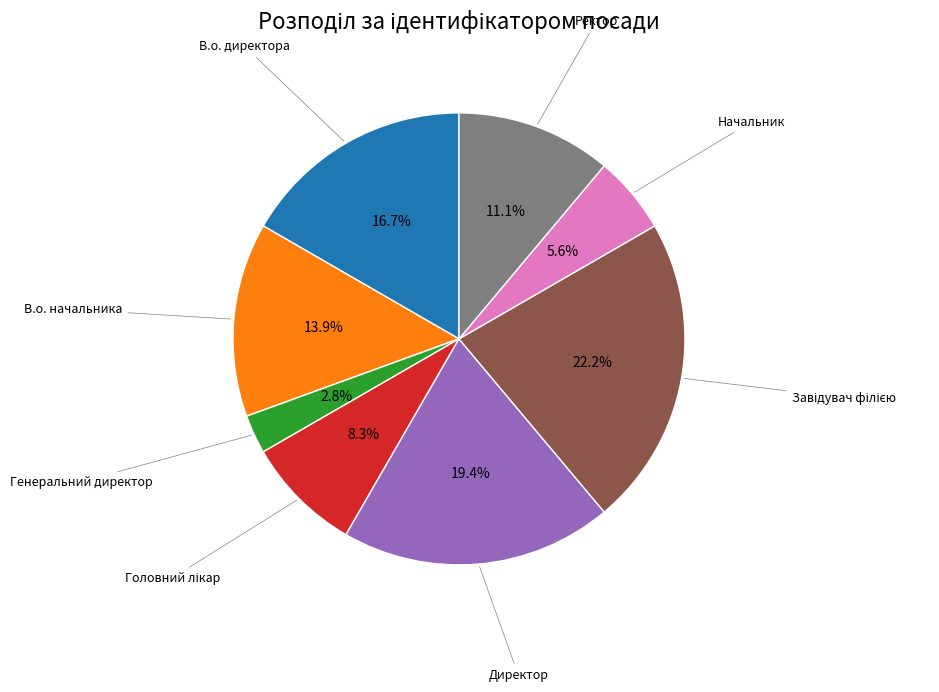

Is there a majority slice in this chart?

No